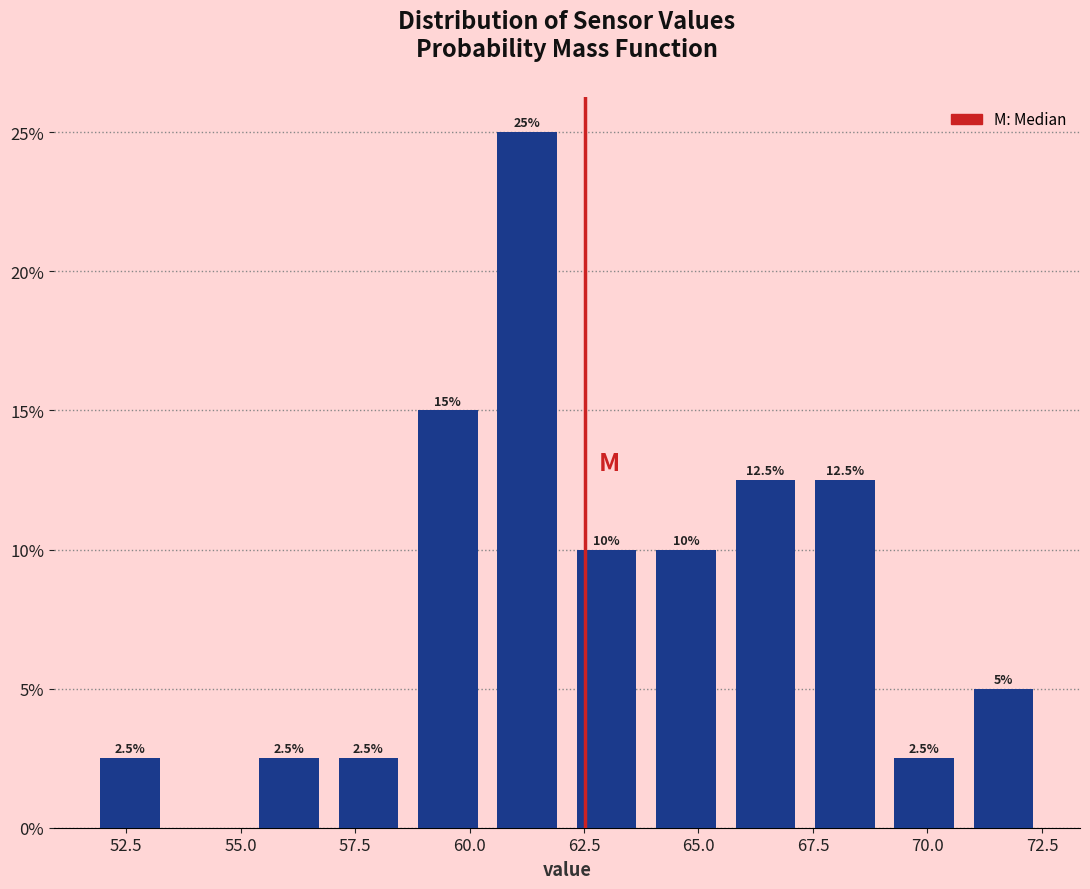

Read against the x-axis, roughly where is the centre of the tallest bar?

61.5